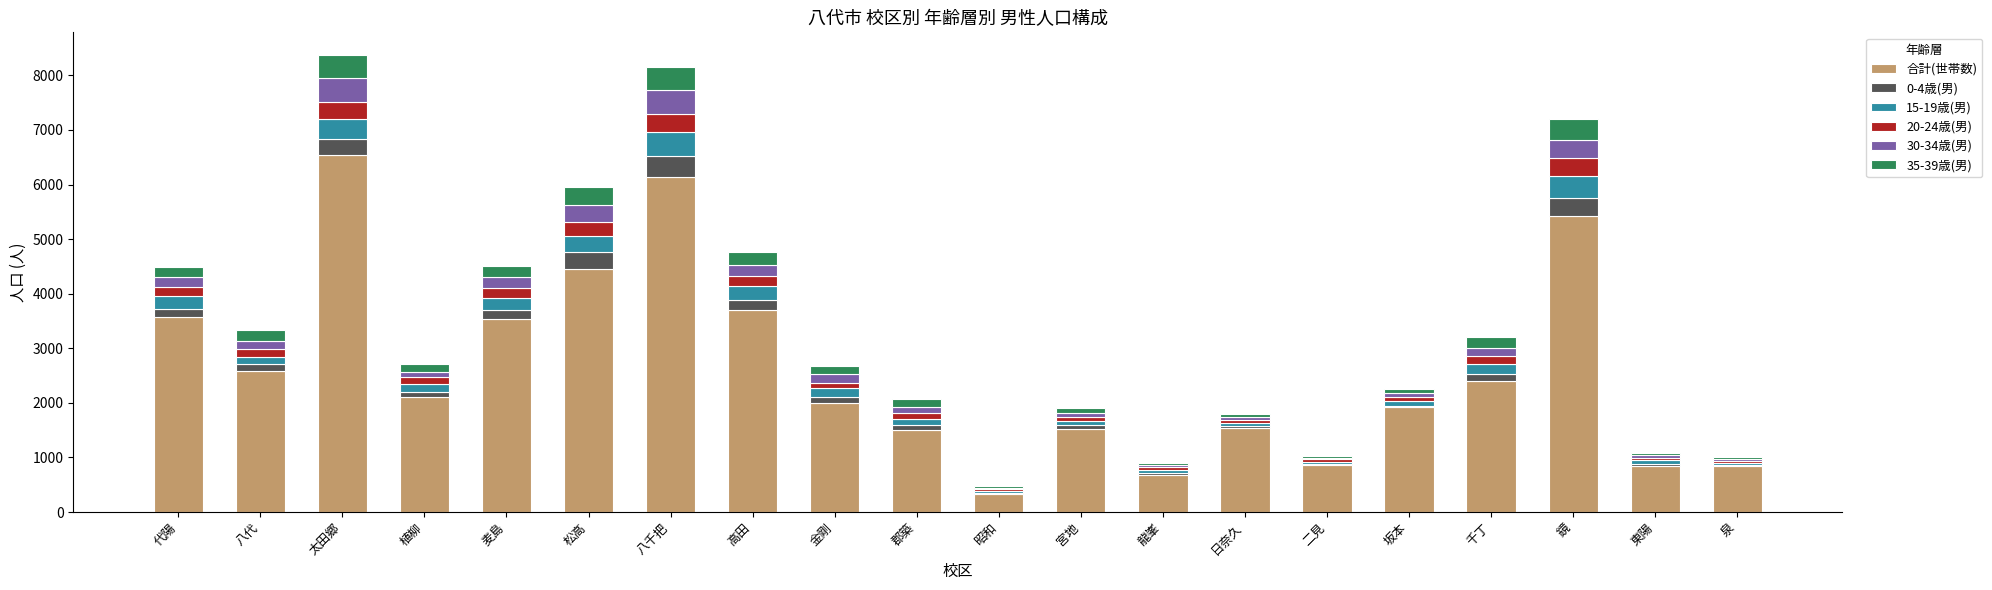

What is the highest value of the 合計(世帯数) series?

6538